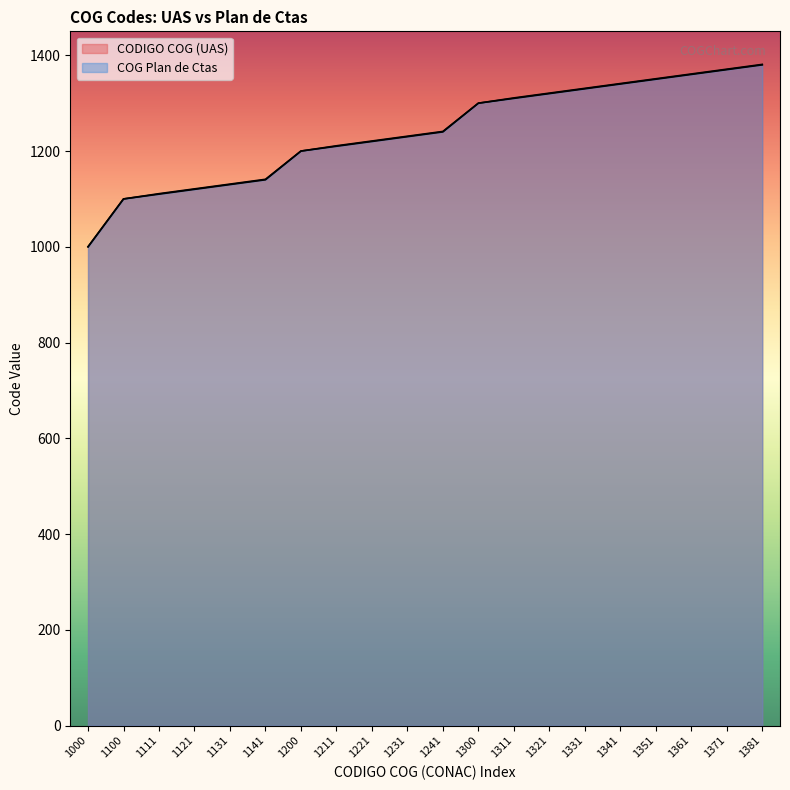

What value does the COG Plan de Ctas series have at 1100, to the nearest 5?

1100